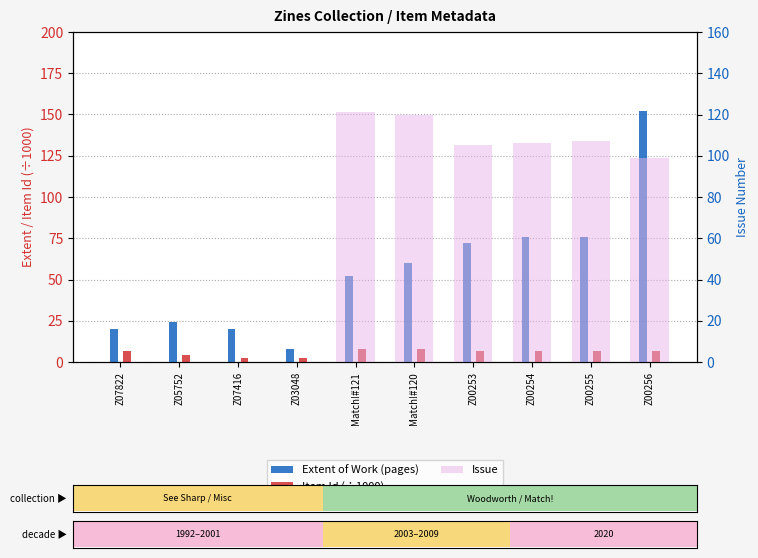

Which series has the largest range (max minus min)?

Extent of Work (pages)